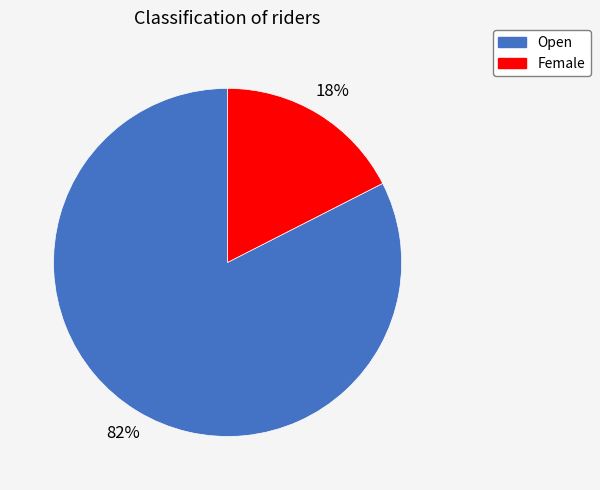

Which has a higher value, Open or Female?

Open